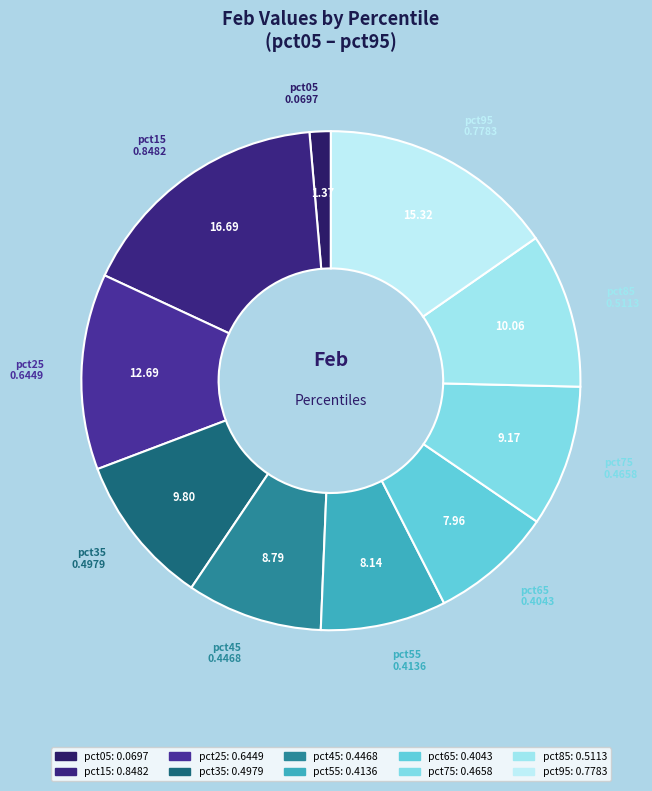

Is there any slice that represents more than half of the pie?

No